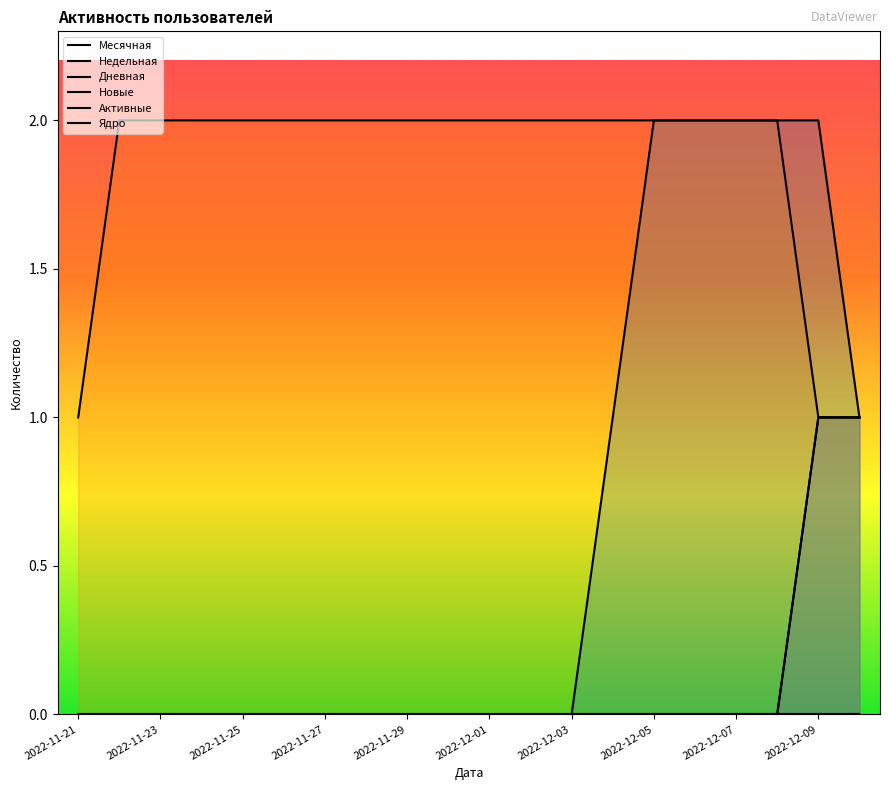

True or false: Недельная has more than 2 interior local peaks.

False